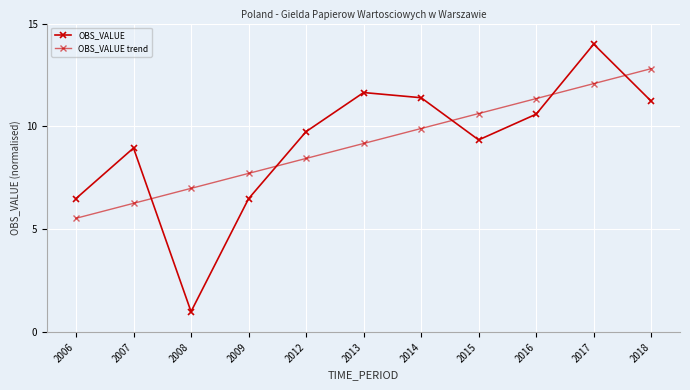

Reading right to left, extract all data points from this chart.

OBS_VALUE: 2018=11.2	2017=14.0	2016=10.6	2015=9.3	2014=11.4	2013=11.6	2012=9.7	2009=6.5	2008=1.0	2007=9.0	2006=6.5
OBS_VALUE trend: 2018=12.8	2017=12.1	2016=11.4	2015=10.6	2014=9.9	2013=9.2	2012=8.4	2009=7.7	2008=7.0	2007=6.3	2006=5.5